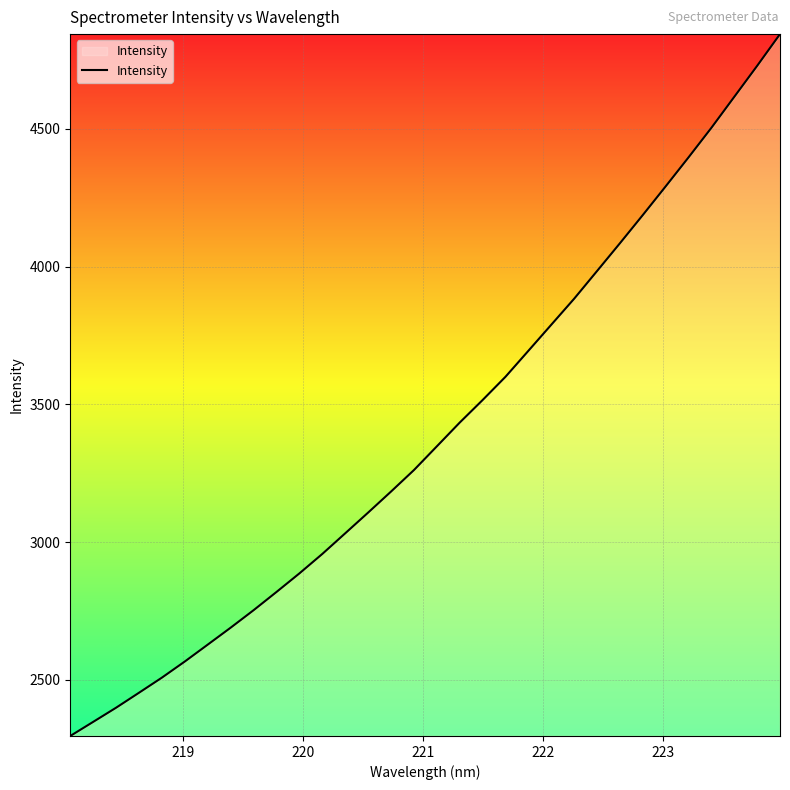

What is the maximum value shown in the chart?

4843.5